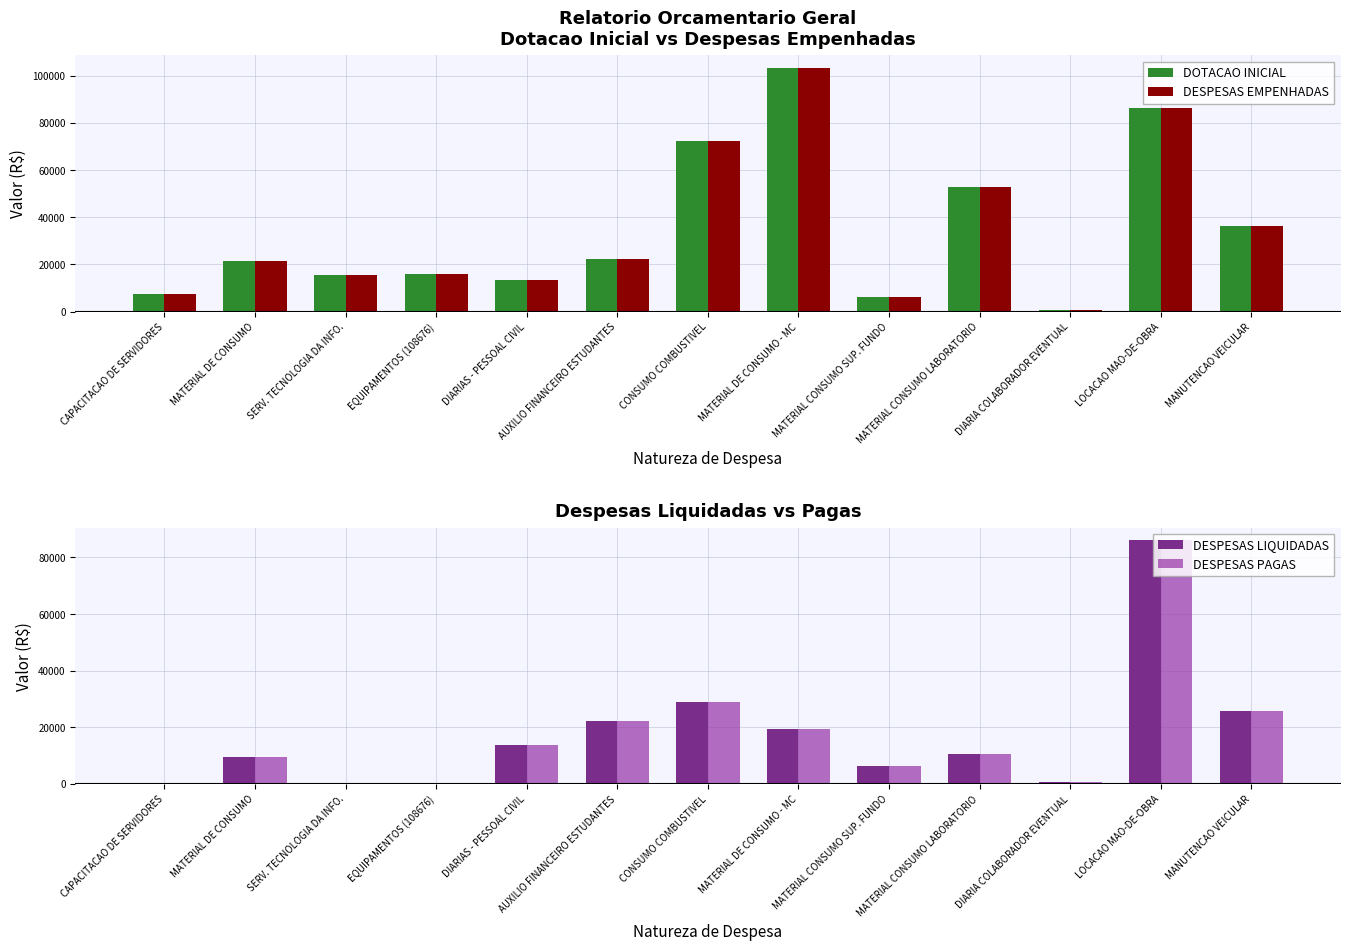

Reading right to left, what are all the values shown in this chart?

DOTACAO INICIAL: 36092.4	86232.5	619.5	52851.8	6147.4	103454.9	72184.9	22127.3	13568.8	16029.5	15565.6	21258.5	7410.0
DESPESAS EMPENHADAS: 36092.4	86232.5	619.5	52851.8	6147.4	103454.9	72184.9	22127.3	13568.8	16029.5	15565.6	21258.5	7410.0
DESPESAS LIQUIDADAS: 25812.1	86232.5	619.5	10525.8	6147.4	19414.2	28753.6	22127.3	13568.8	0.0	0.0	9446.1	410.0
DESPESAS PAGAS: 25812.1	86232.5	619.5	10525.8	6147.4	19414.2	28753.6	22127.3	13568.8	0.0	0.0	9446.1	410.0